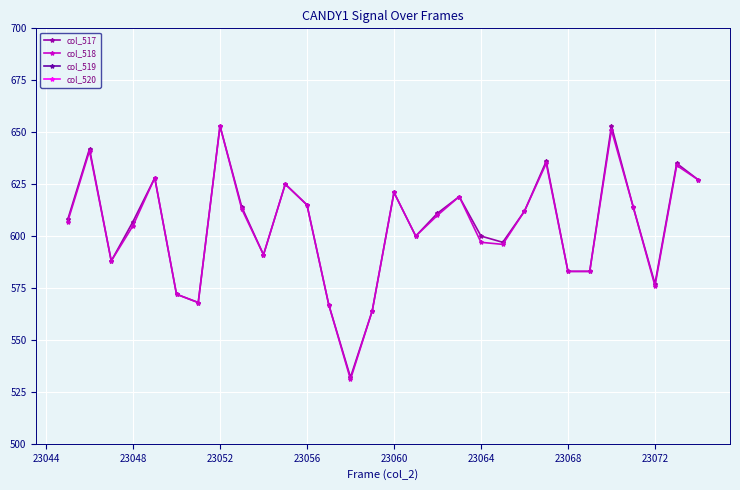

True or false: col_519 and col_518 intersect in this chart.

False